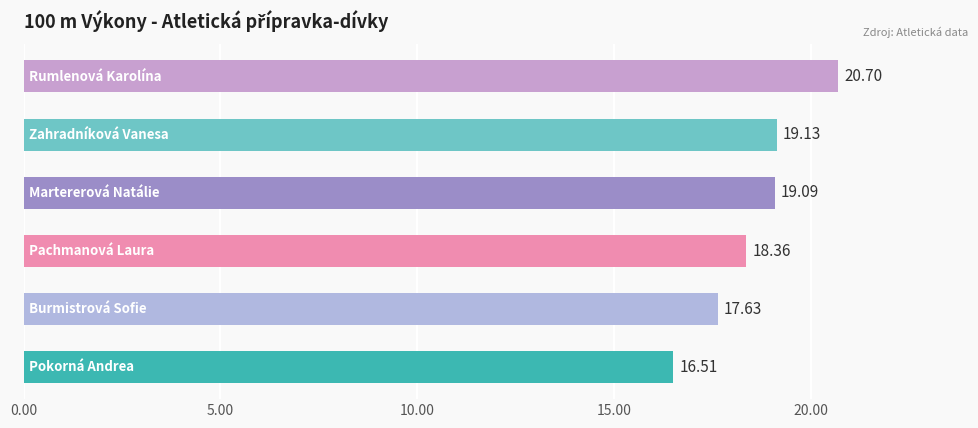

What is the difference between the maximum and minimum values?

4.2